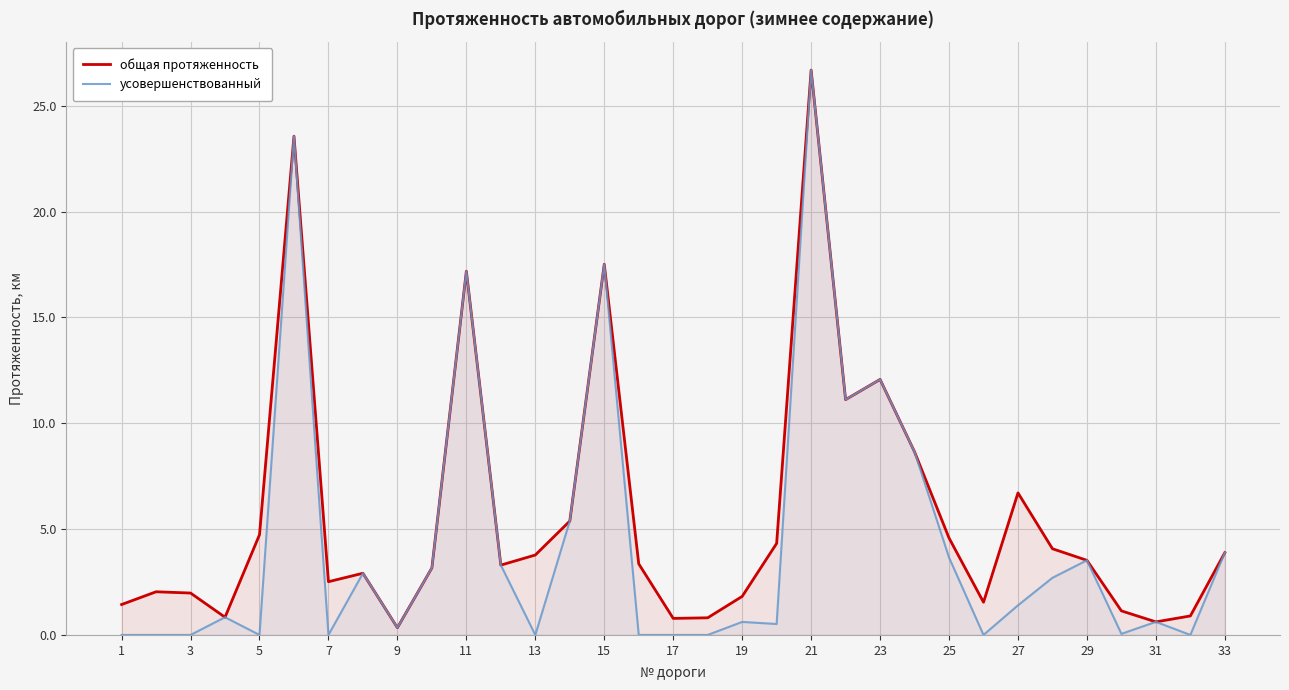

True or false: усовершенствованный and общая протяженность intersect in this chart.

False